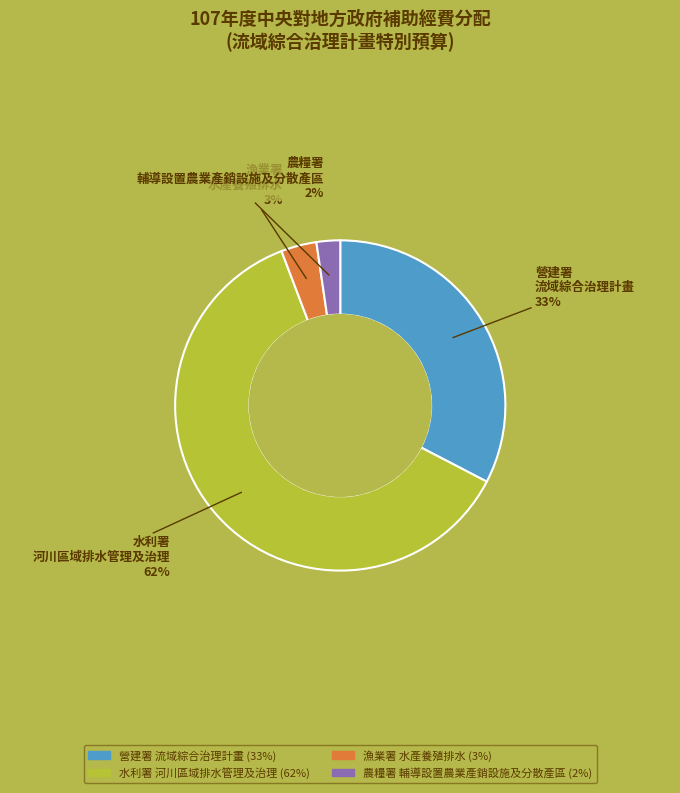

What is the majority slice?

水利署 河川區域排水管理及治理